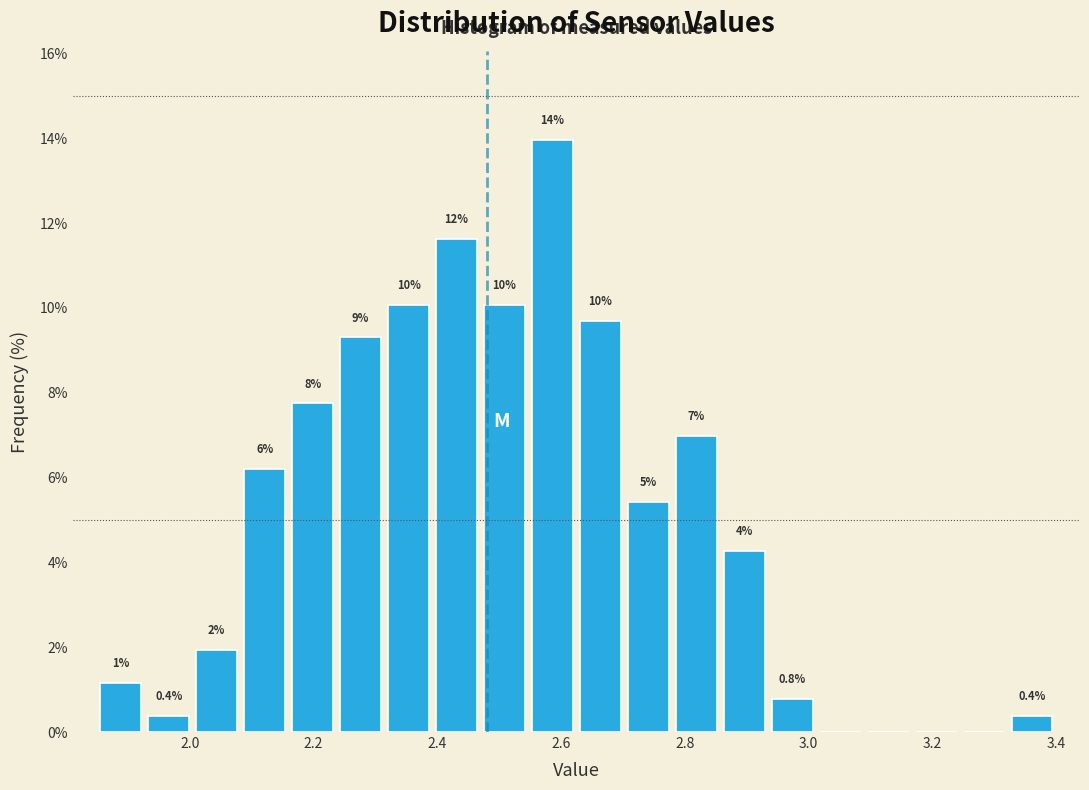

Read against the x-axis, roughly where is the centre of the tallest bar?

2.58